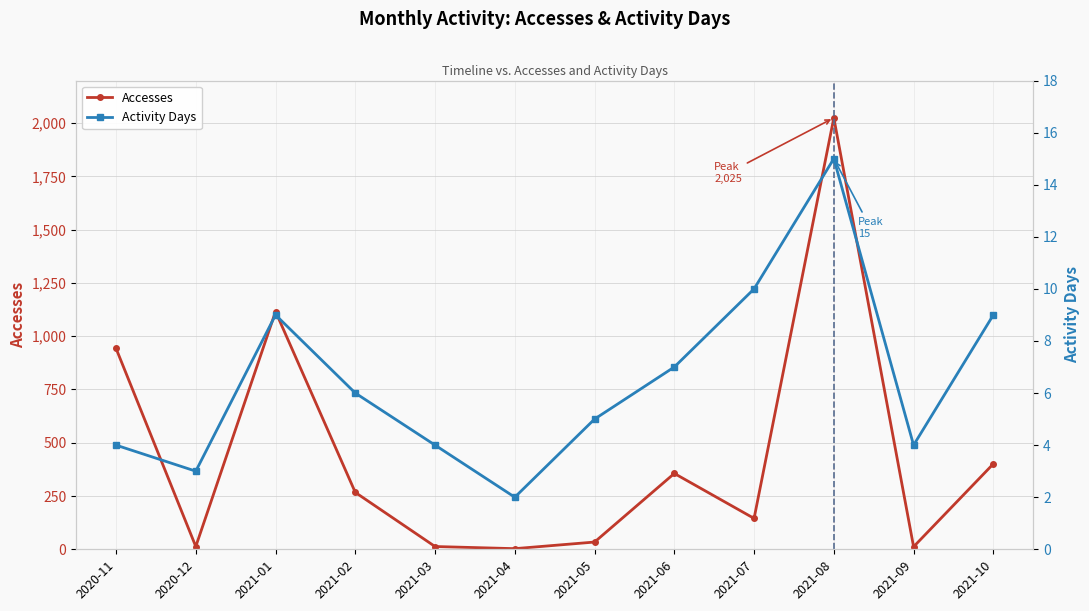

At which category does Activity Days reach its first local valley?

2020-12